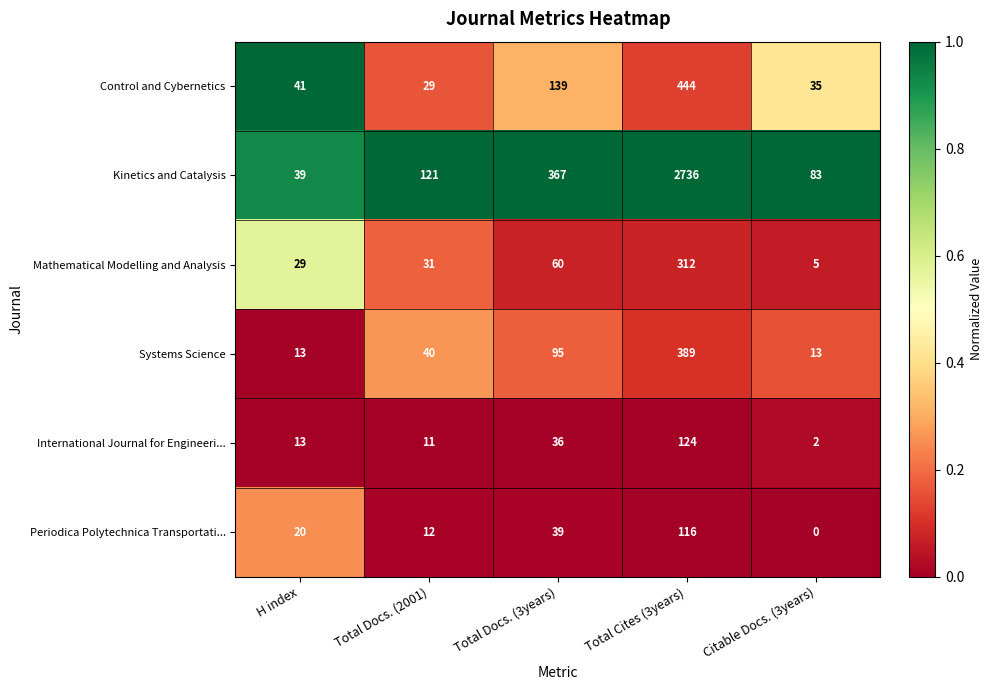

List the series in order of their peak value, lowest first.

Periodica Polytechnica Transportati..., International Journal for Engineeri..., Mathematical Modelling and Analysis, Systems Science, Control and Cybernetics, Kinetics and Catalysis